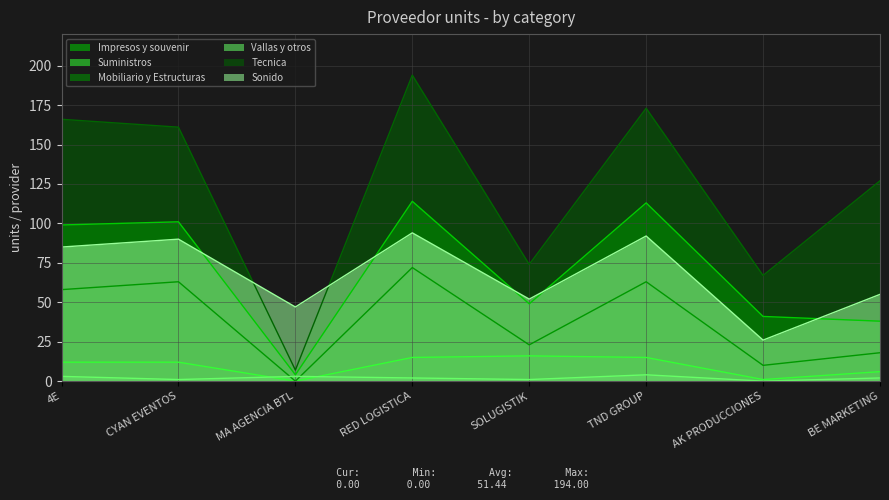

What is the value of the Suministros point at the 7th from the left?

1